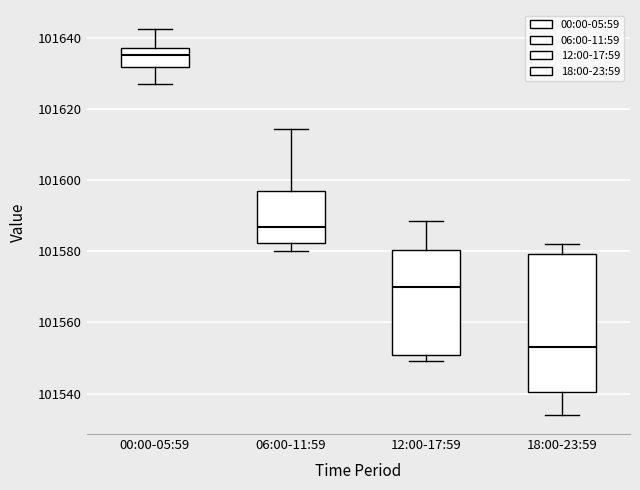

Which box has the highest median line?

00:00-05:59